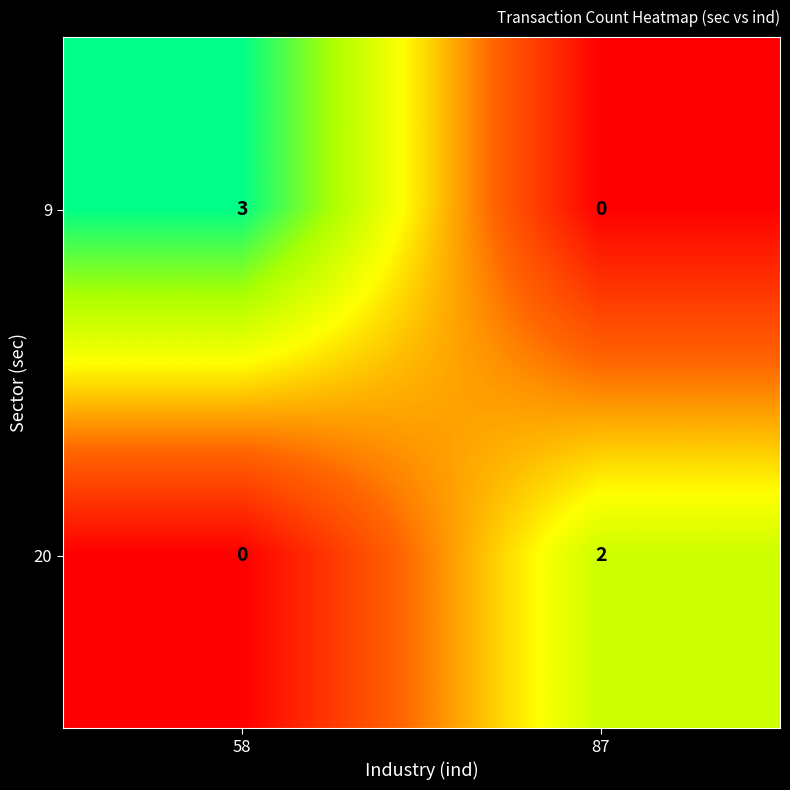

Count the number of categories in the chart.

2